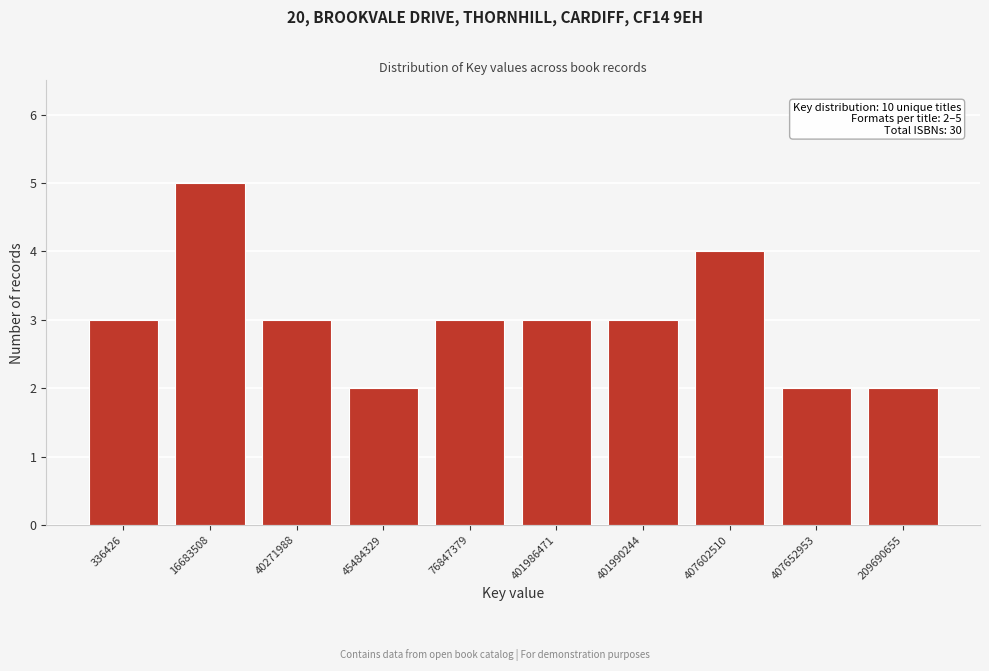

Reading right to left, list all the values displayed in this chart.

209690655=2	407652953=2	407602510=4	401990244=3	401986471=3	76847379=3	45484329=2	40271988=3	16683508=5	336426=3